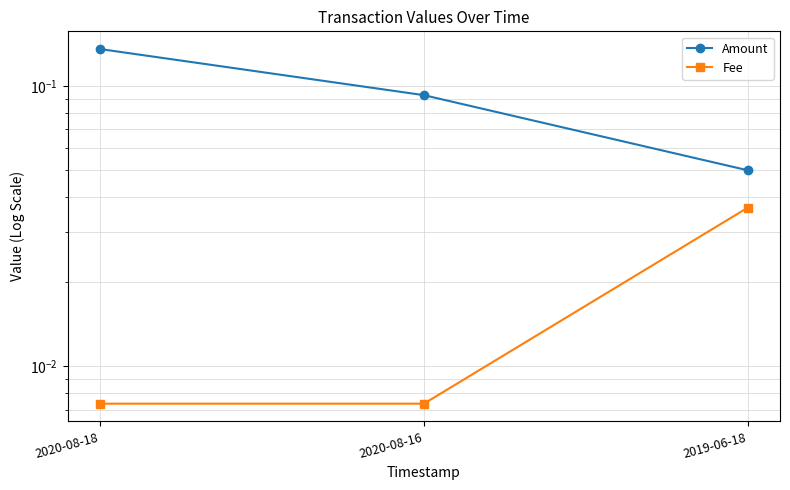

Which label corresponds to the largest value in the chart?

2020-08-18